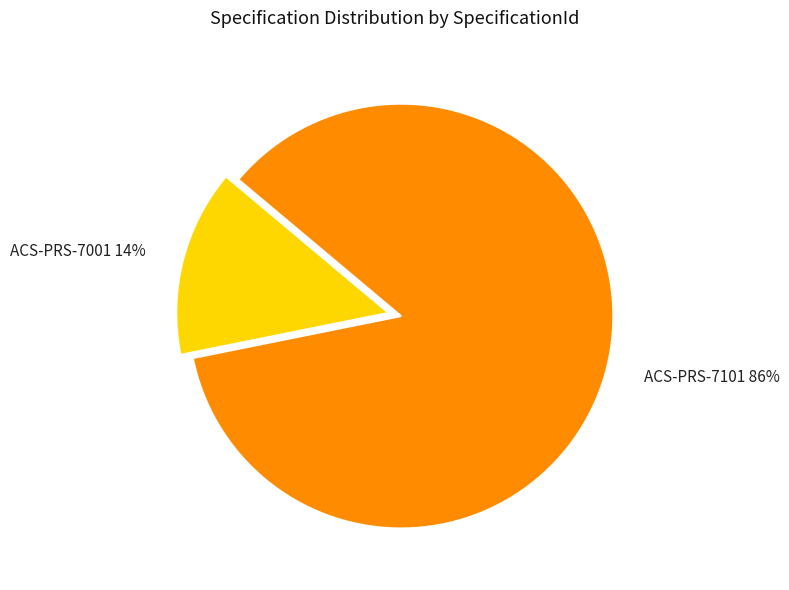

Which has a higher value, ACS-PRS-7101 or ACS-PRS-7001?

ACS-PRS-7101